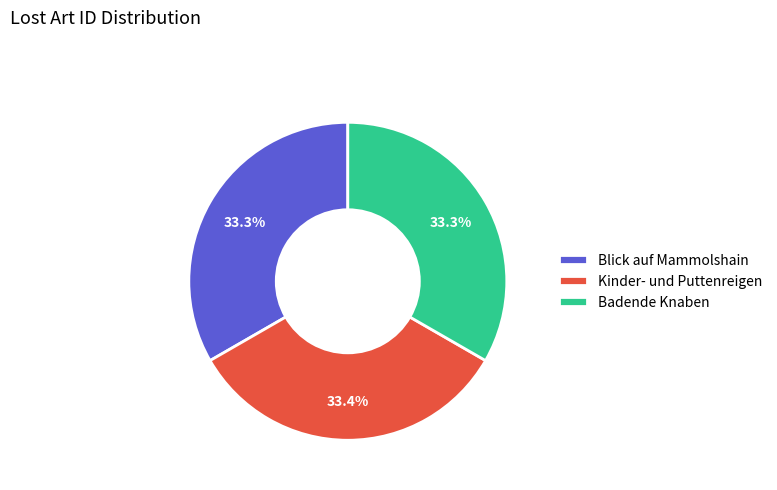

How many slices are in this pie chart?

3